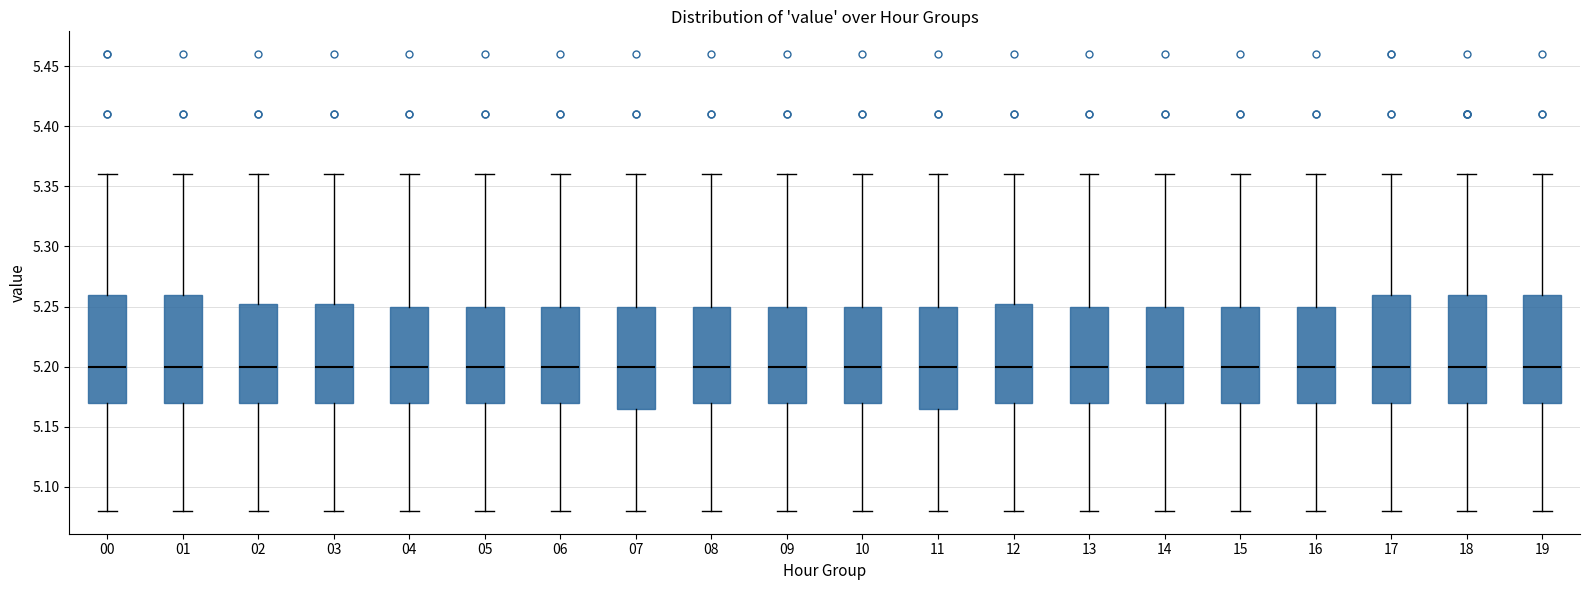

Reading left to right, transcribe this box plot: for each box, give where its median line is, the range the box spans, and where its two whiskers end, as read against the y-axis. The values are not printed on the chart, so give them approximately, as read against the axis.

00: median 5.200, box 5.170 to 5.260, whiskers 5.080 to 5.360
01: median 5.200, box 5.170 to 5.260, whiskers 5.080 to 5.360
02: median 5.200, box 5.170 to 5.255, whiskers 5.080 to 5.360
03: median 5.200, box 5.170 to 5.255, whiskers 5.080 to 5.360
04: median 5.200, box 5.170 to 5.250, whiskers 5.080 to 5.360
05: median 5.200, box 5.170 to 5.250, whiskers 5.080 to 5.360
06: median 5.200, box 5.170 to 5.250, whiskers 5.080 to 5.360
07: median 5.200, box 5.165 to 5.250, whiskers 5.080 to 5.360
08: median 5.200, box 5.170 to 5.250, whiskers 5.080 to 5.360
09: median 5.200, box 5.170 to 5.250, whiskers 5.080 to 5.360
10: median 5.200, box 5.170 to 5.250, whiskers 5.080 to 5.360
11: median 5.200, box 5.165 to 5.250, whiskers 5.080 to 5.360
12: median 5.200, box 5.170 to 5.255, whiskers 5.080 to 5.360
13: median 5.200, box 5.170 to 5.250, whiskers 5.080 to 5.360
14: median 5.200, box 5.170 to 5.250, whiskers 5.080 to 5.360
15: median 5.200, box 5.170 to 5.250, whiskers 5.080 to 5.360
16: median 5.200, box 5.170 to 5.250, whiskers 5.080 to 5.360
17: median 5.200, box 5.170 to 5.260, whiskers 5.080 to 5.360
18: median 5.200, box 5.170 to 5.260, whiskers 5.080 to 5.360
19: median 5.200, box 5.170 to 5.260, whiskers 5.080 to 5.360